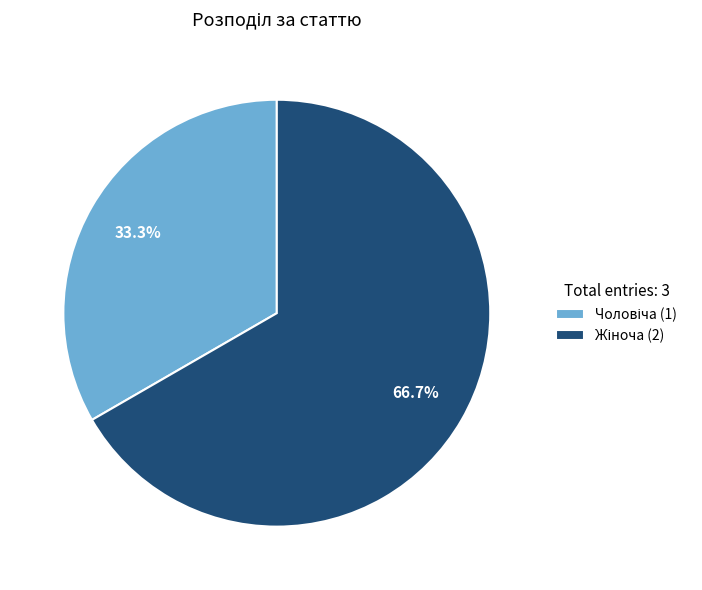

Is there a majority slice in this chart?

Yes